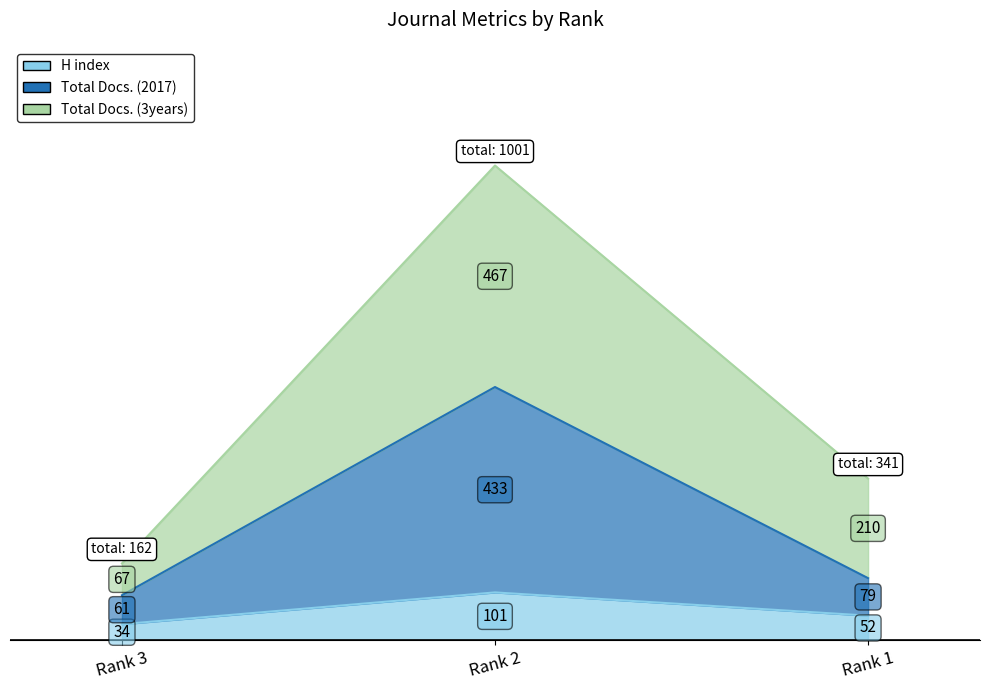

Which category has the highest value in the H index series?

Rank 2